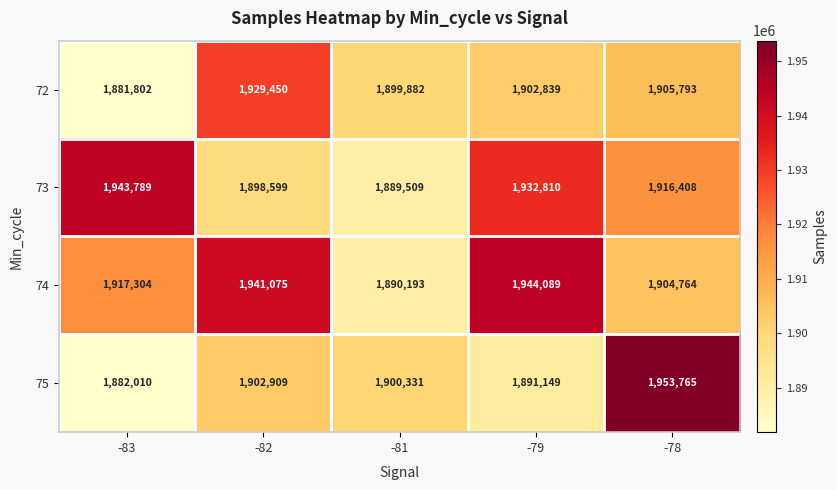

What is the lowest value of the 74 series?

1890193